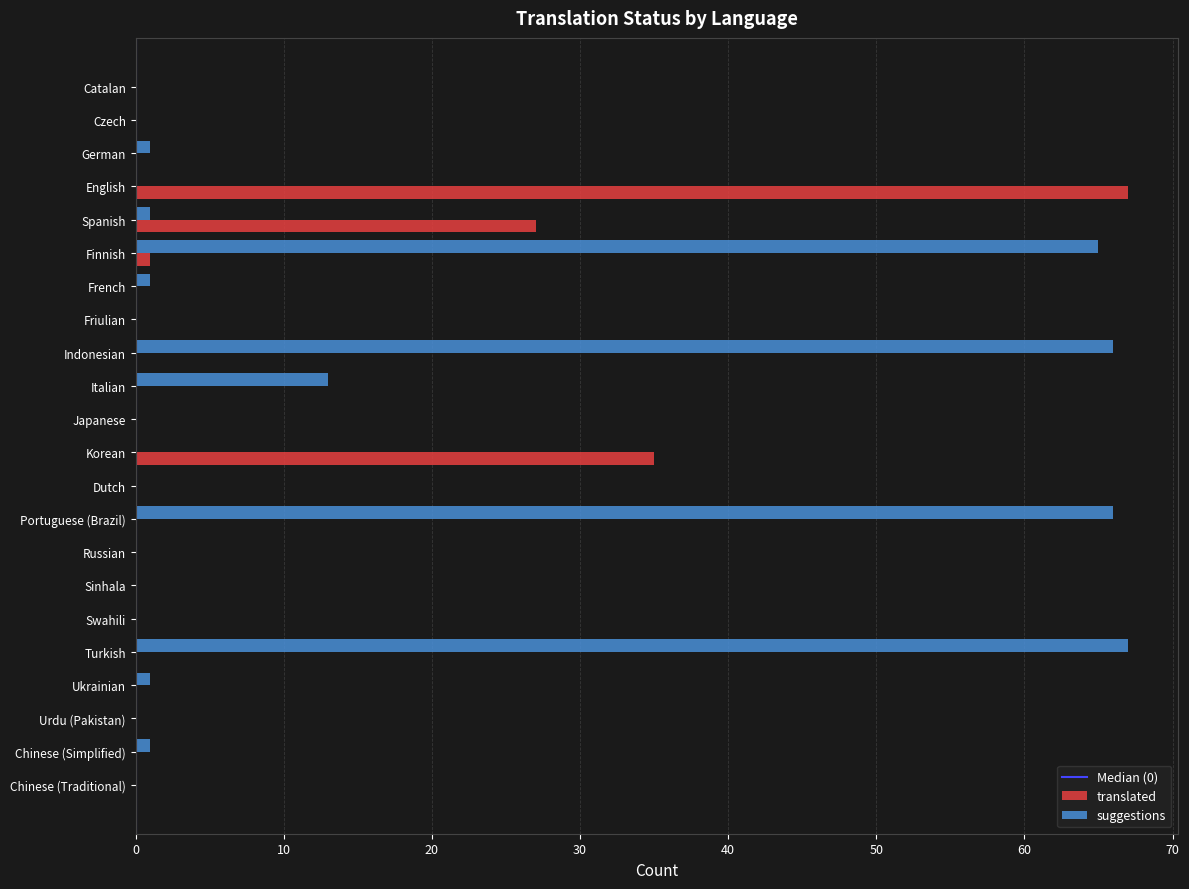

What is the maximum value shown in the chart?

67